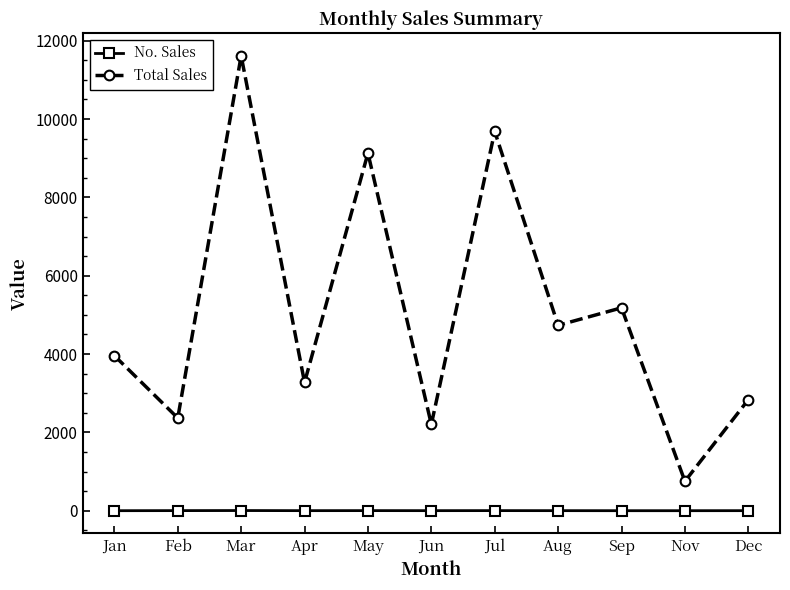

Is it true that Total Sales equals 5181 at Sep?

True